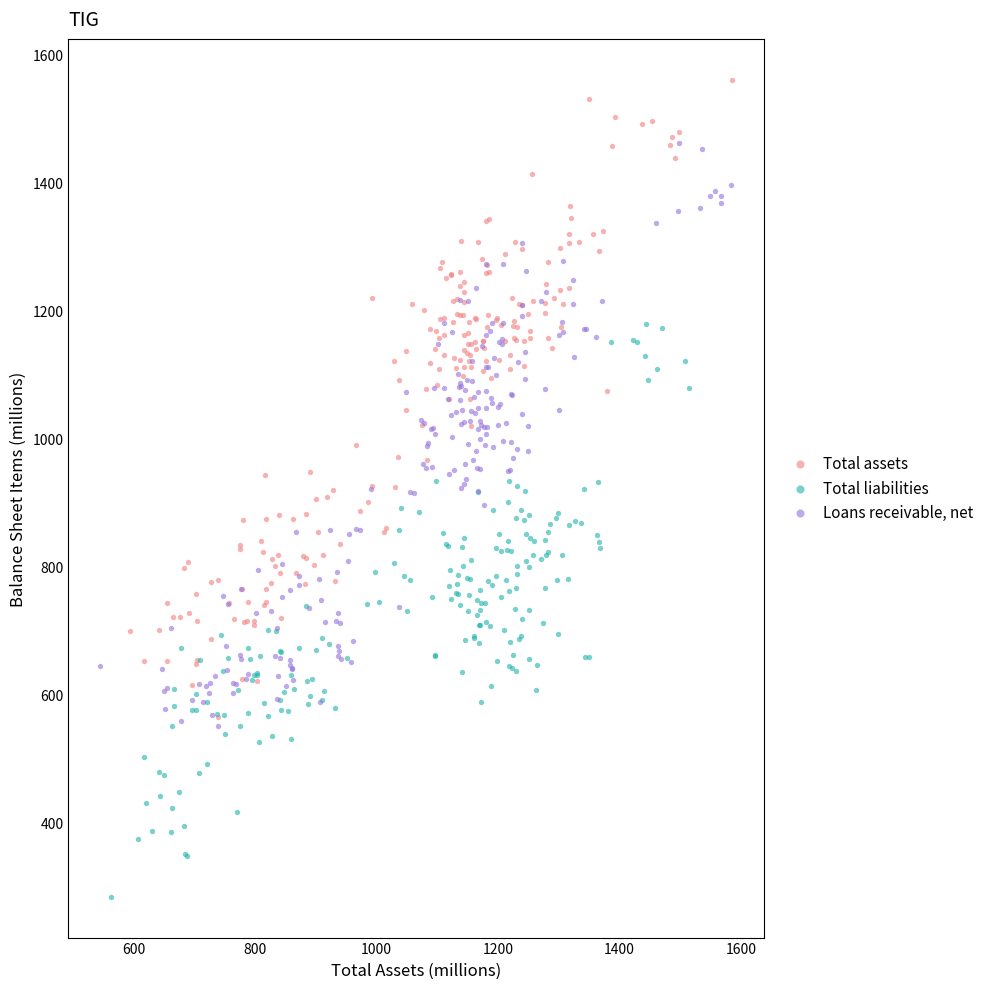

Which series has the widest spread of Y values?

Total assets